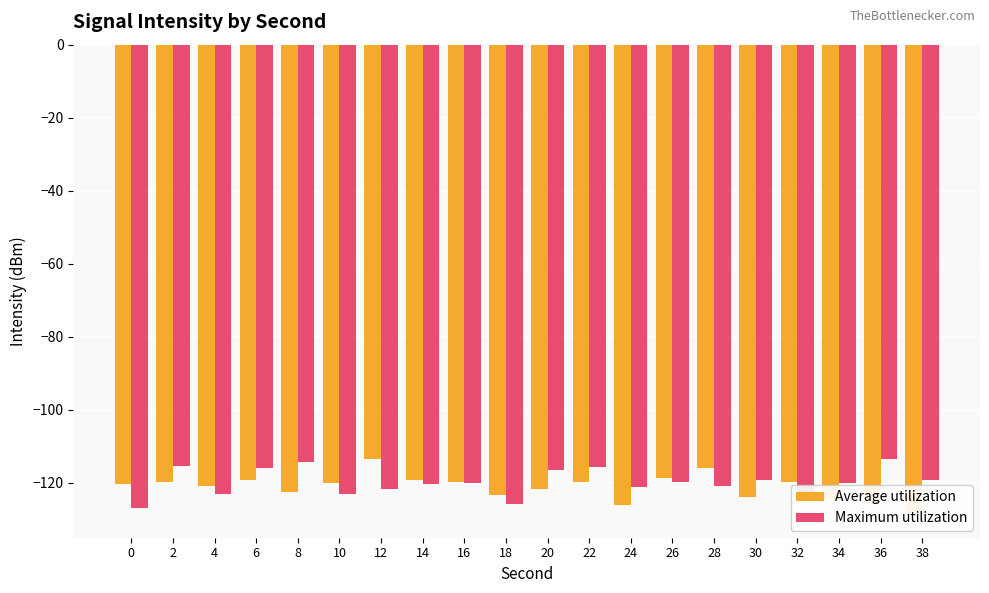

List the series in order of their overall mean, lowest first.

Average utilization, Maximum utilization